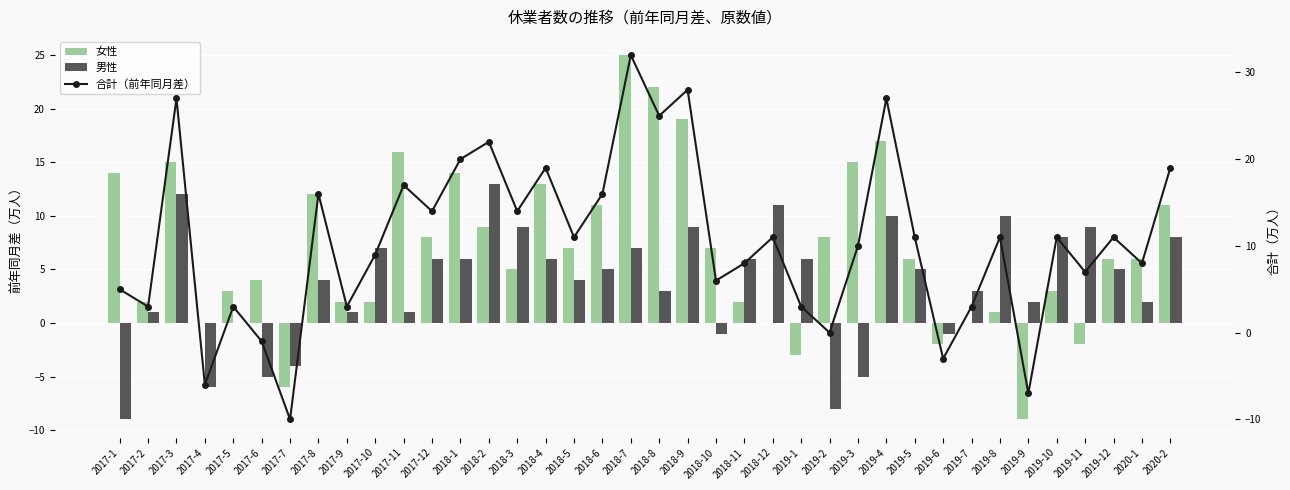

How many groups of bars are there?

38